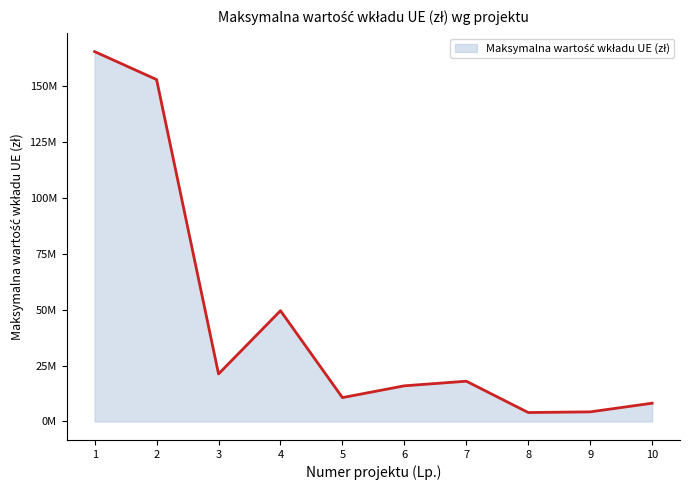

Reading right to left, what are all the values shown in this chart?

8171966.3	4297306.0	4000000.0	18000000.0	15941836.2	10673753.5	49518640.4	21250000.0	152821500.0	165324997.6